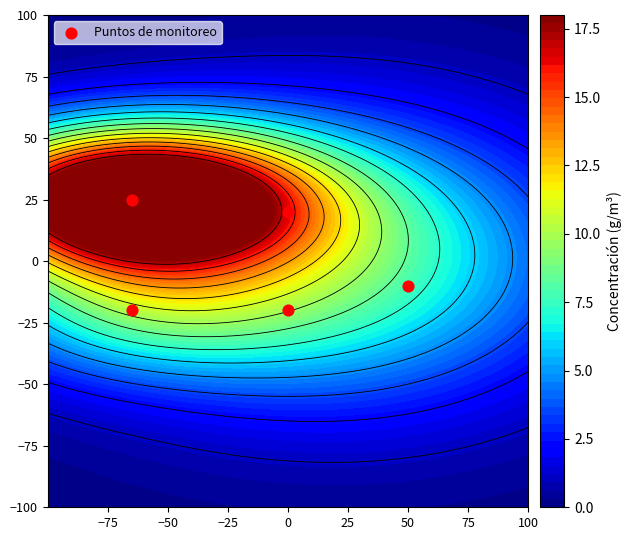

Is it true that the value at −50 is -34?

False